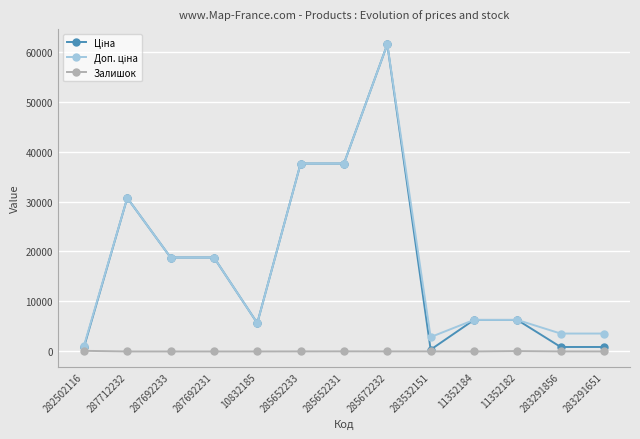

What is the maximum value shown in the chart?

61434.3